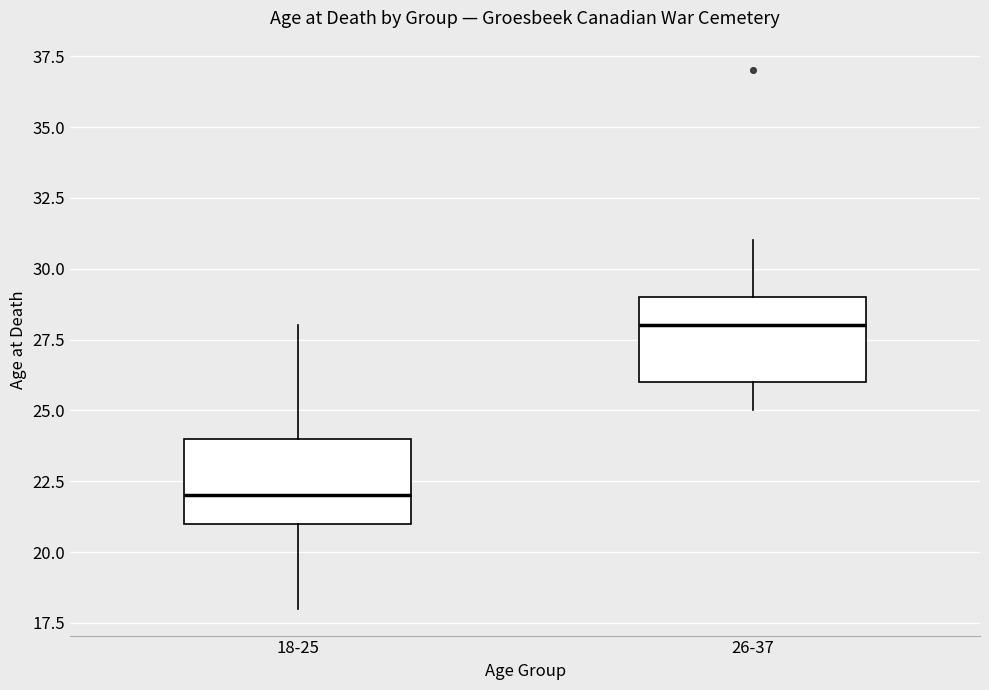

Reading left to right, transcribe this box plot: for each box, give where its median line is, the range the box spans, and where its two whiskers end, as read against the y-axis. The values are not printed on the chart, so give them approximately, as read against the axis.

18-25: median 22, box 21 to 24, whiskers 18 to 28
26-37: median 28, box 26 to 29, whiskers 25 to 31